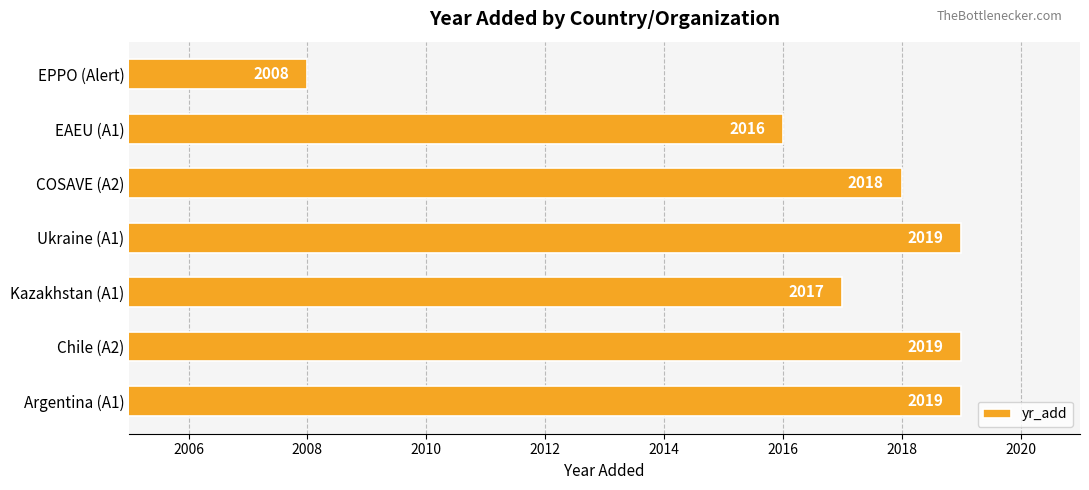

Is it true that the value at COSAVE (A2) is 2018?

True